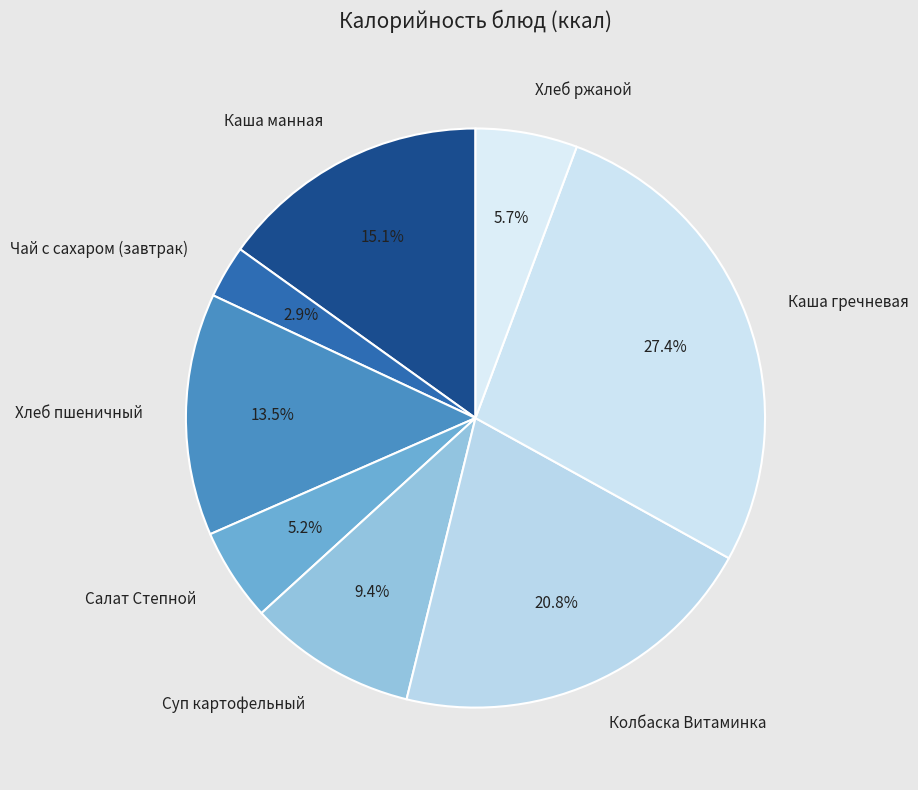

What is the ratio of the value at Чай с сахаром (завтрак) to the value at Каша манная?

0.2